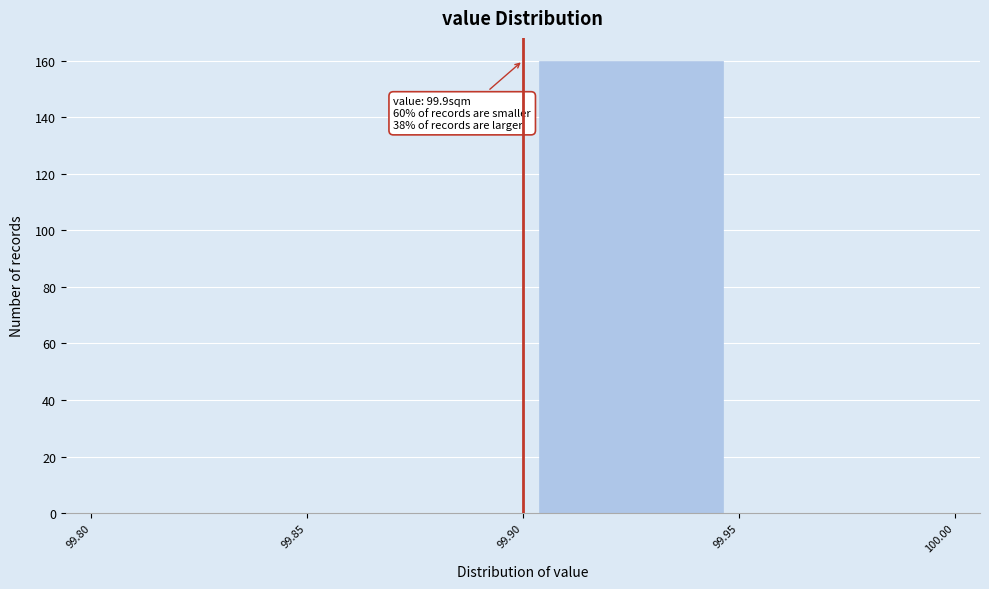

Over which range of the x-axis is the bar tallest?

99.90 to 99.95